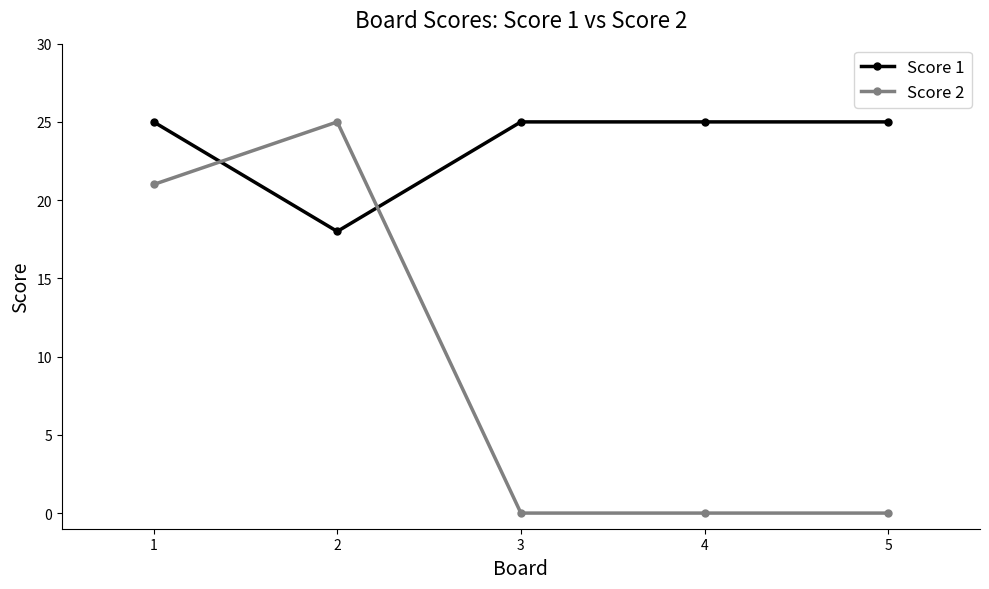

Which series ends up on top after the final intersection of Score 1 and Score 2?

Score 1